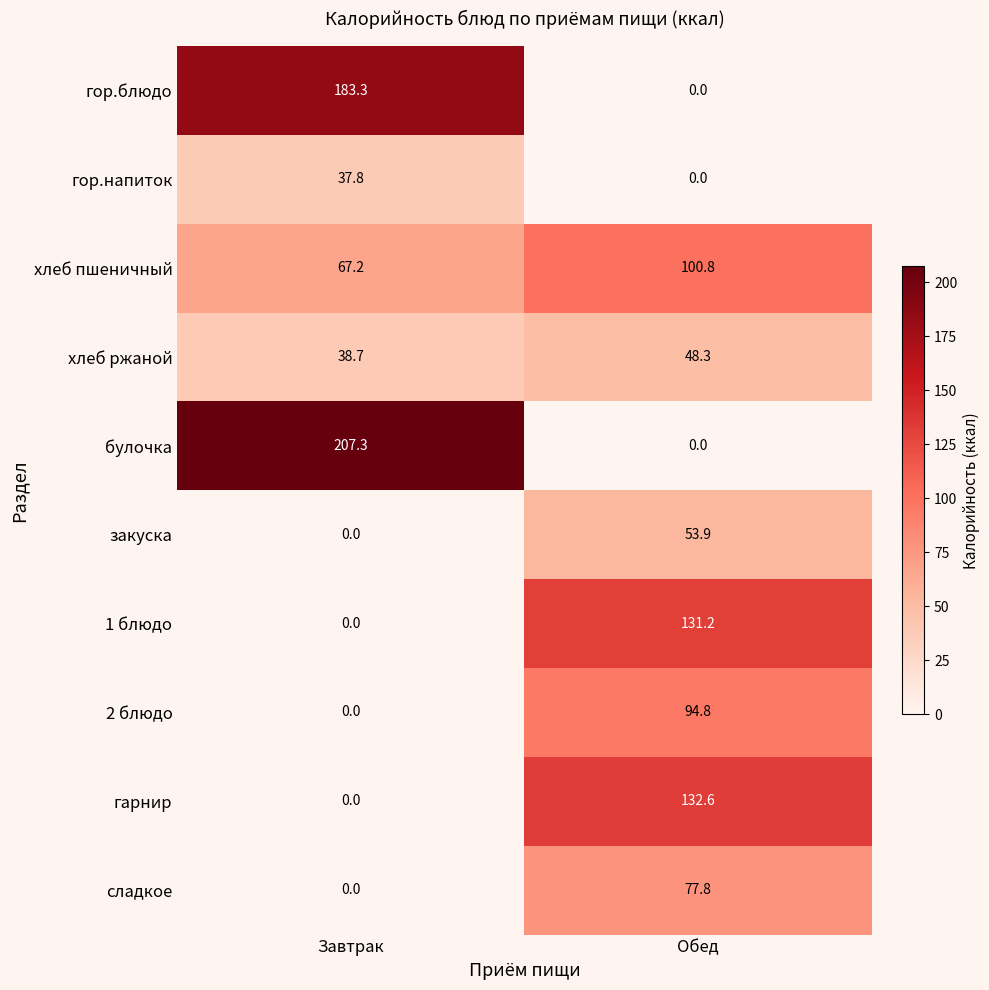

At which category is the sum across all series the highest?

Обед